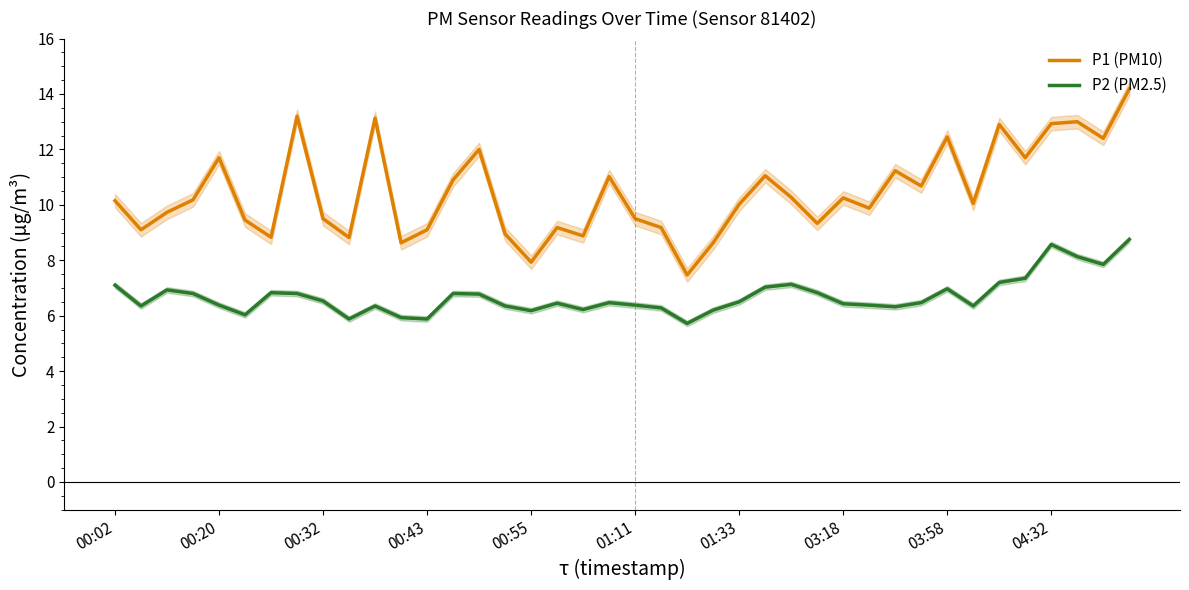

What are all the series names shown in the legend?

P1 (PM10), P2 (PM2.5)